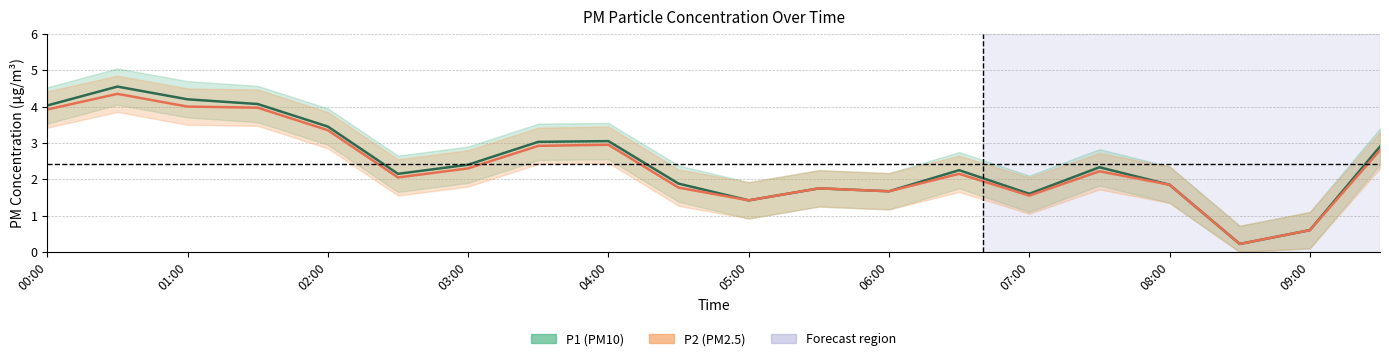

What position from the left is 06:00?

13